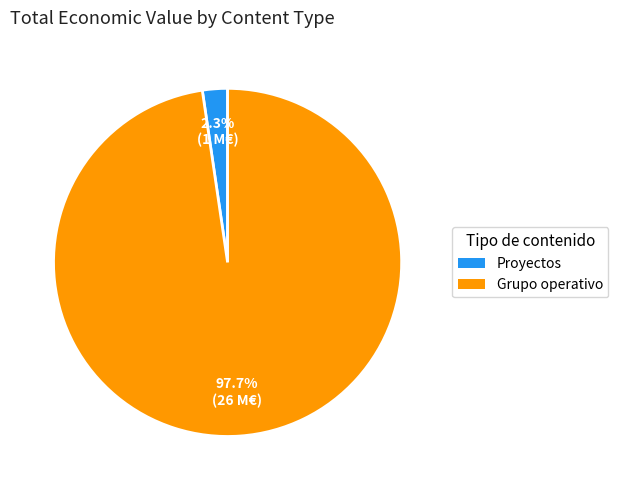

Does any single category account for the majority?

Yes